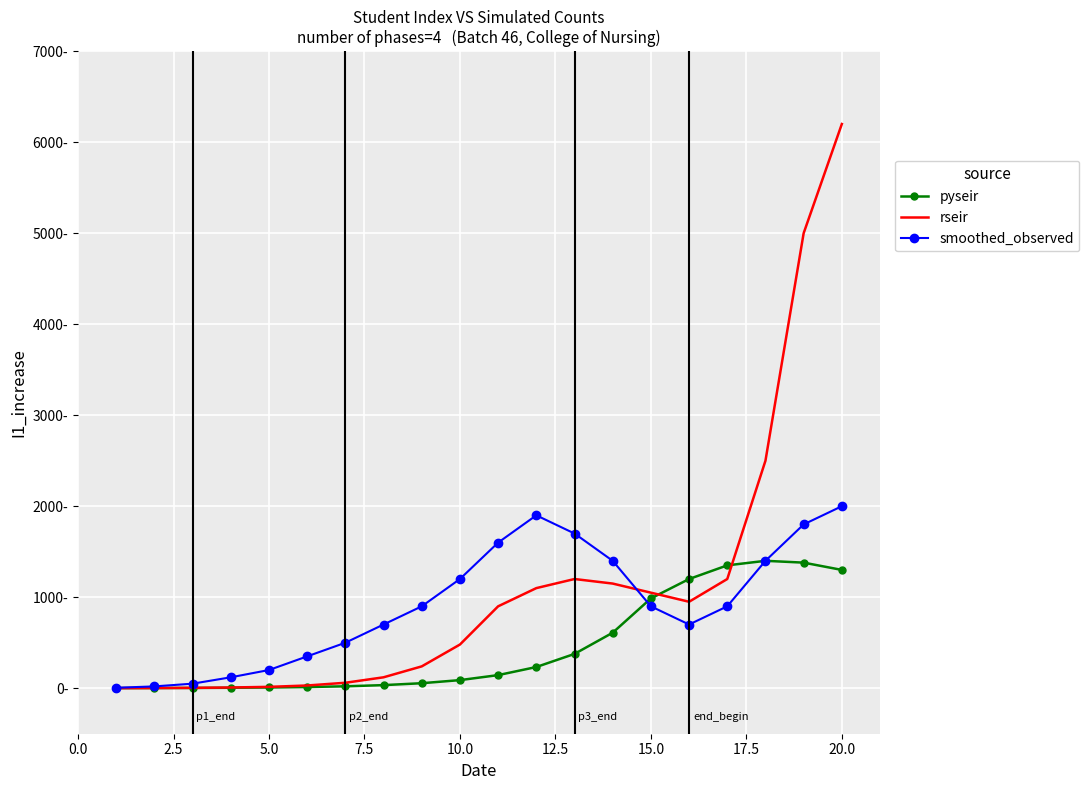

After their last crossing, which series has the higher values: pyseir or rseir?

rseir